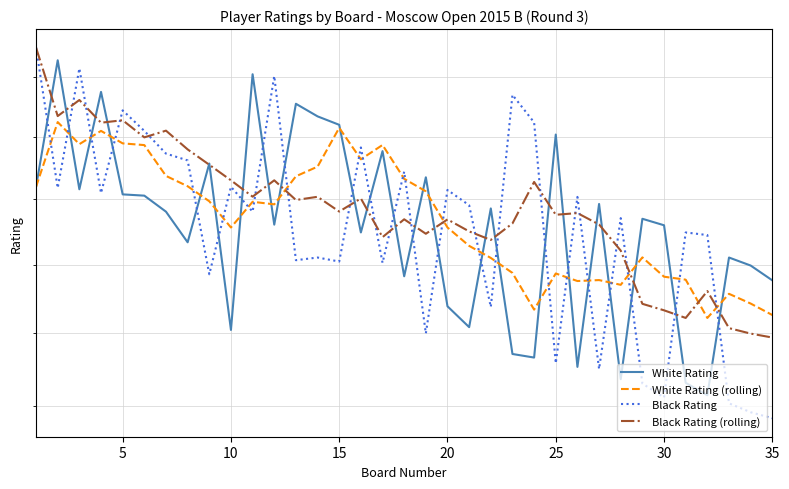

Which series has the widest spread of values?

Black Rating